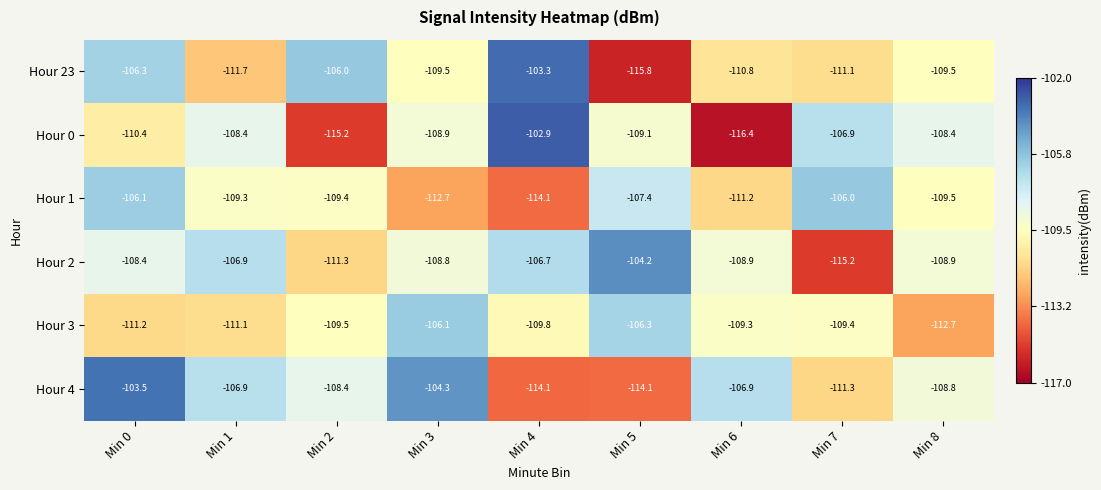

How many values in the Hour 4 series exceed -108?

4